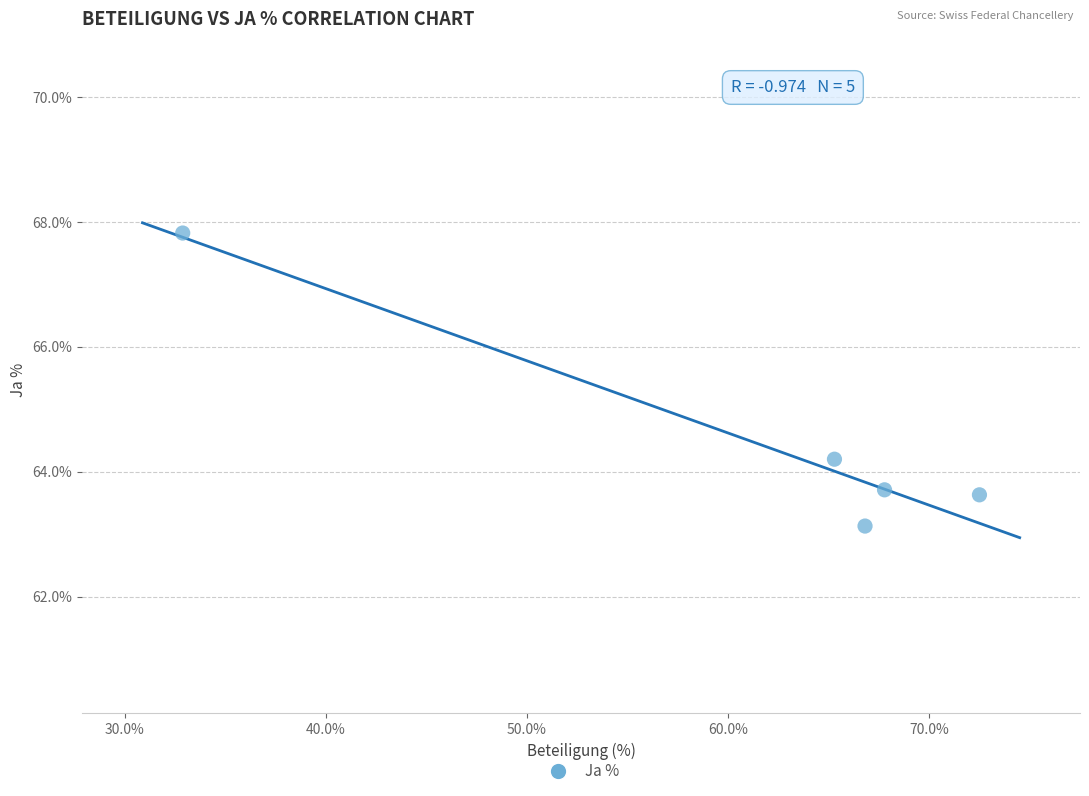

What is the range of X values (max minus min)?

39.6